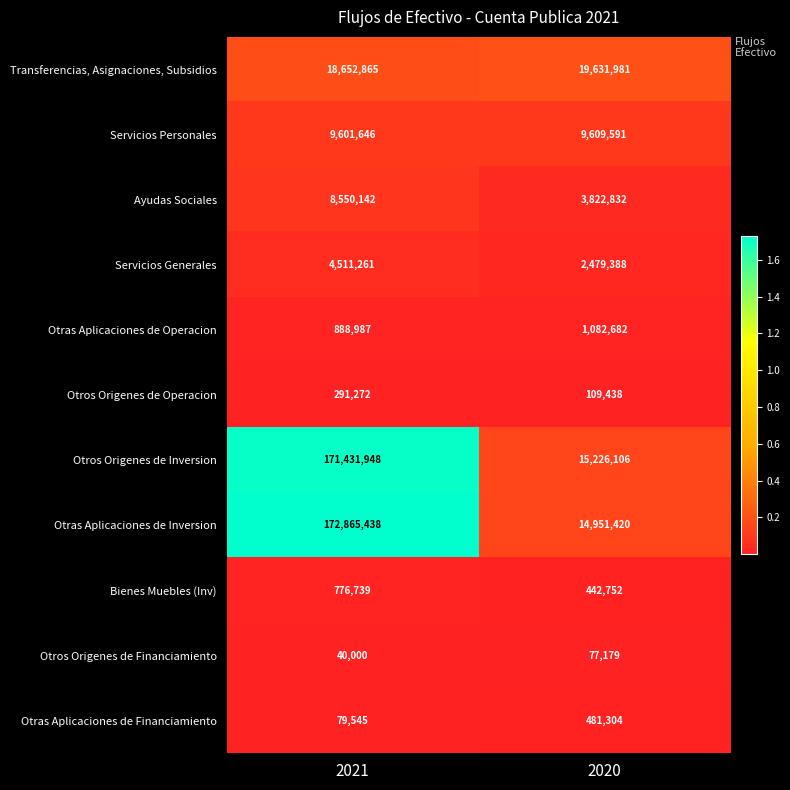

What value does the Otras Aplicaciones de Inversion series have at 2020?

14951420